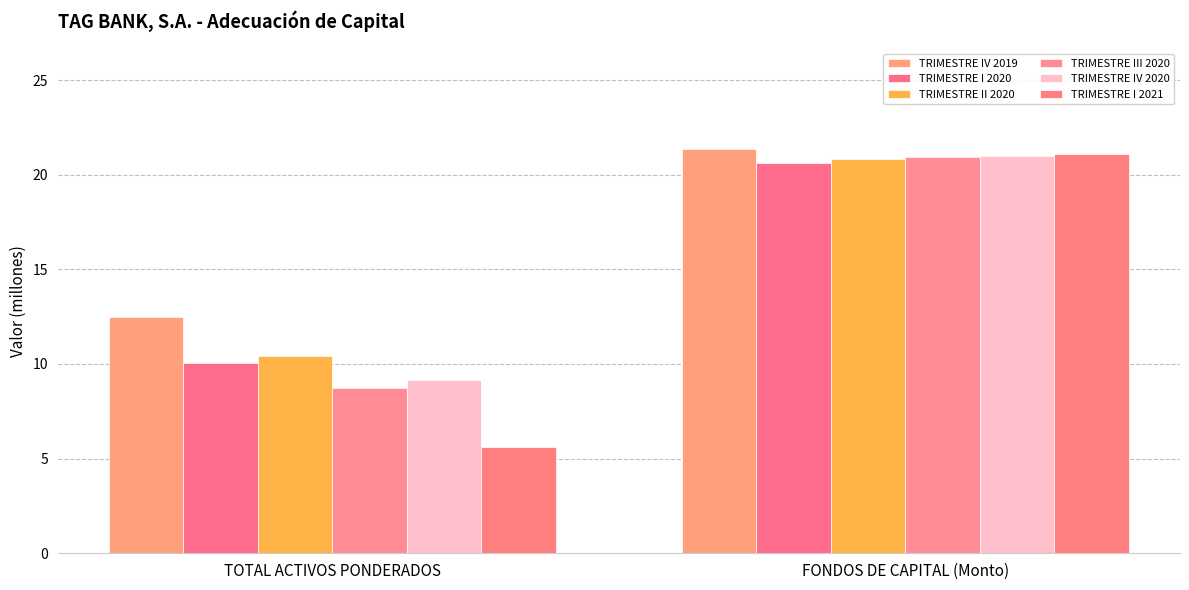

How many bars are there in total?

12